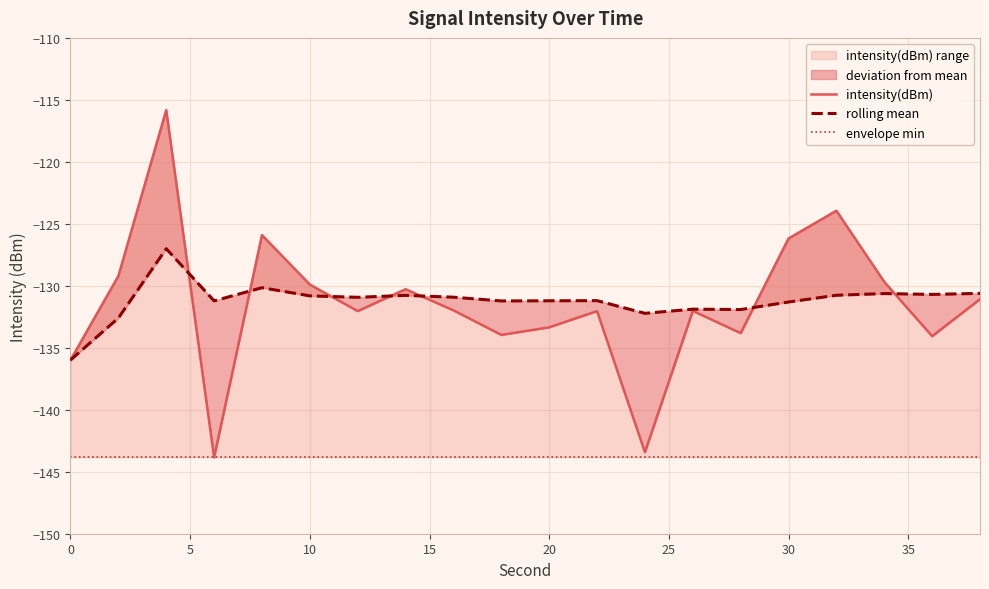

List the series in order of their peak value, lowest first.

envelope min, rolling mean, intensity(dBm)